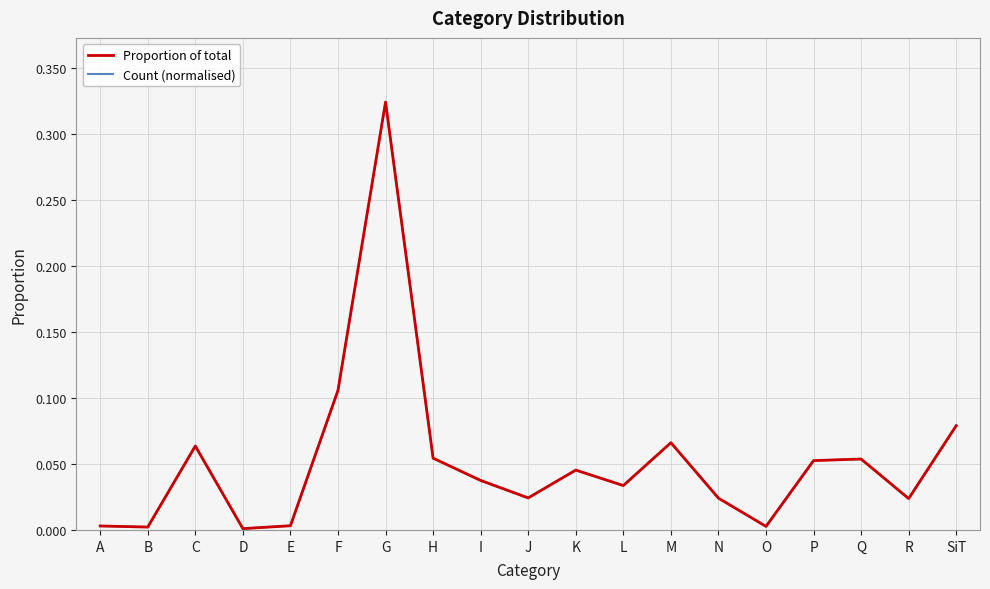

At how many categories does at least one series exceed 0?

19